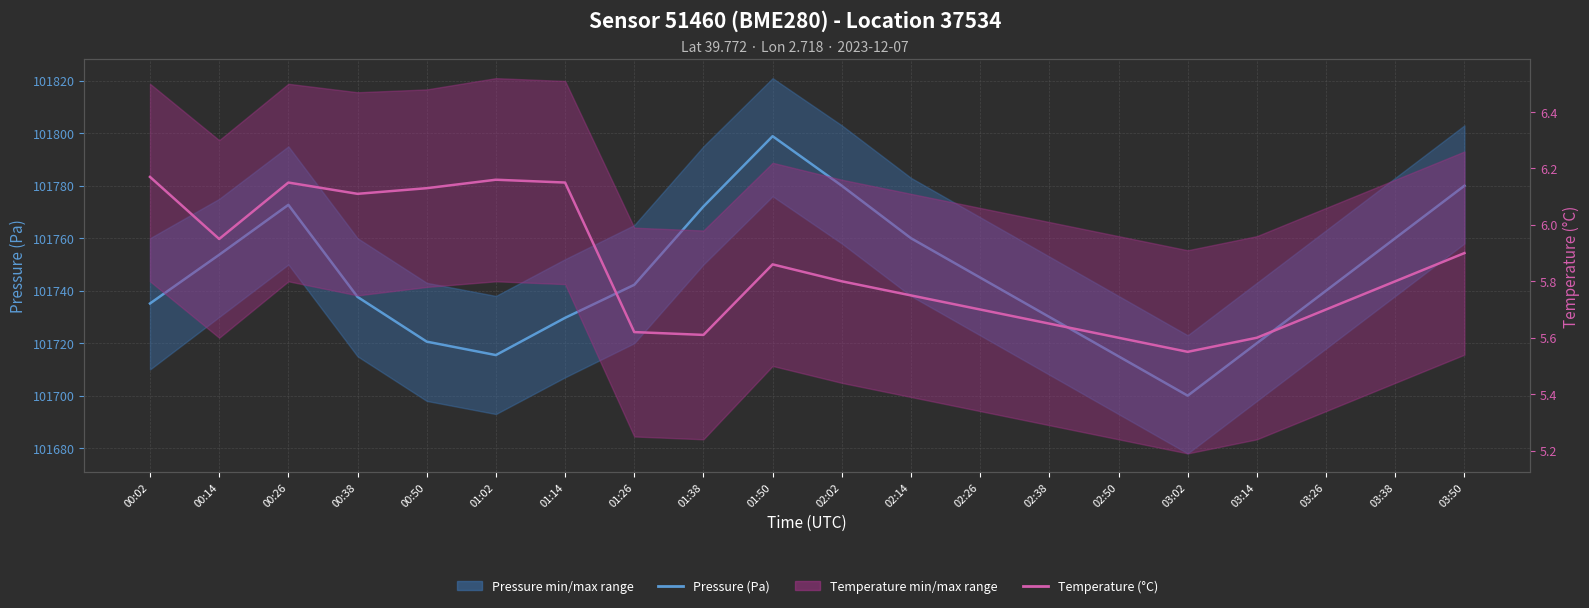

Which series changed the most between 00:14 and 02:50?

Pressure (Pa)